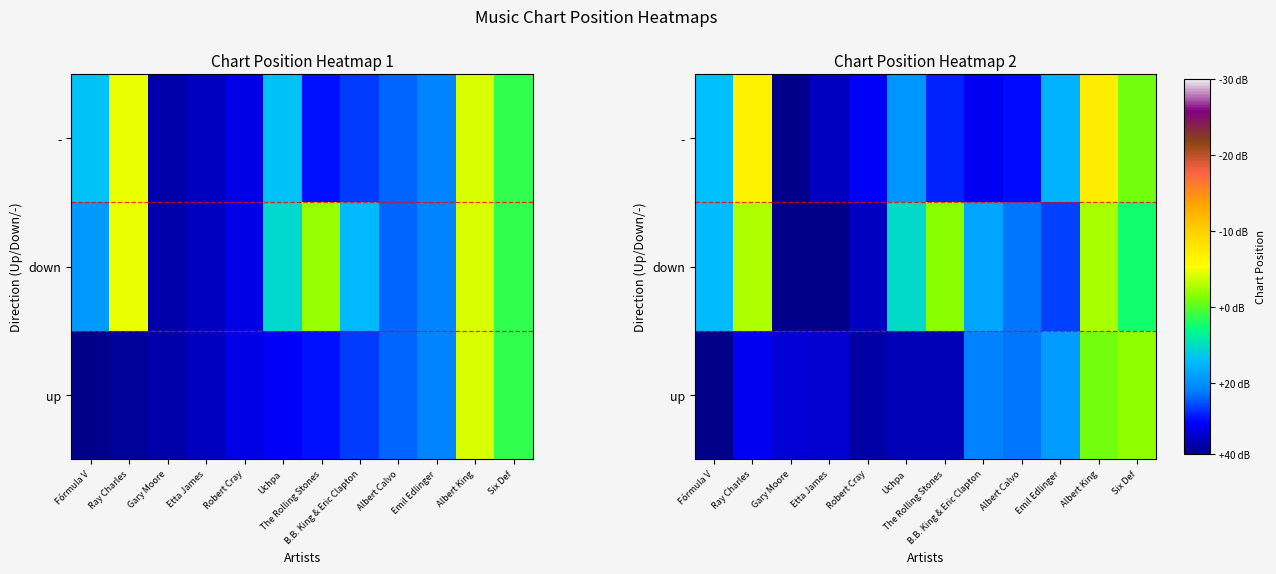

Which series has the widest spread of values?

-